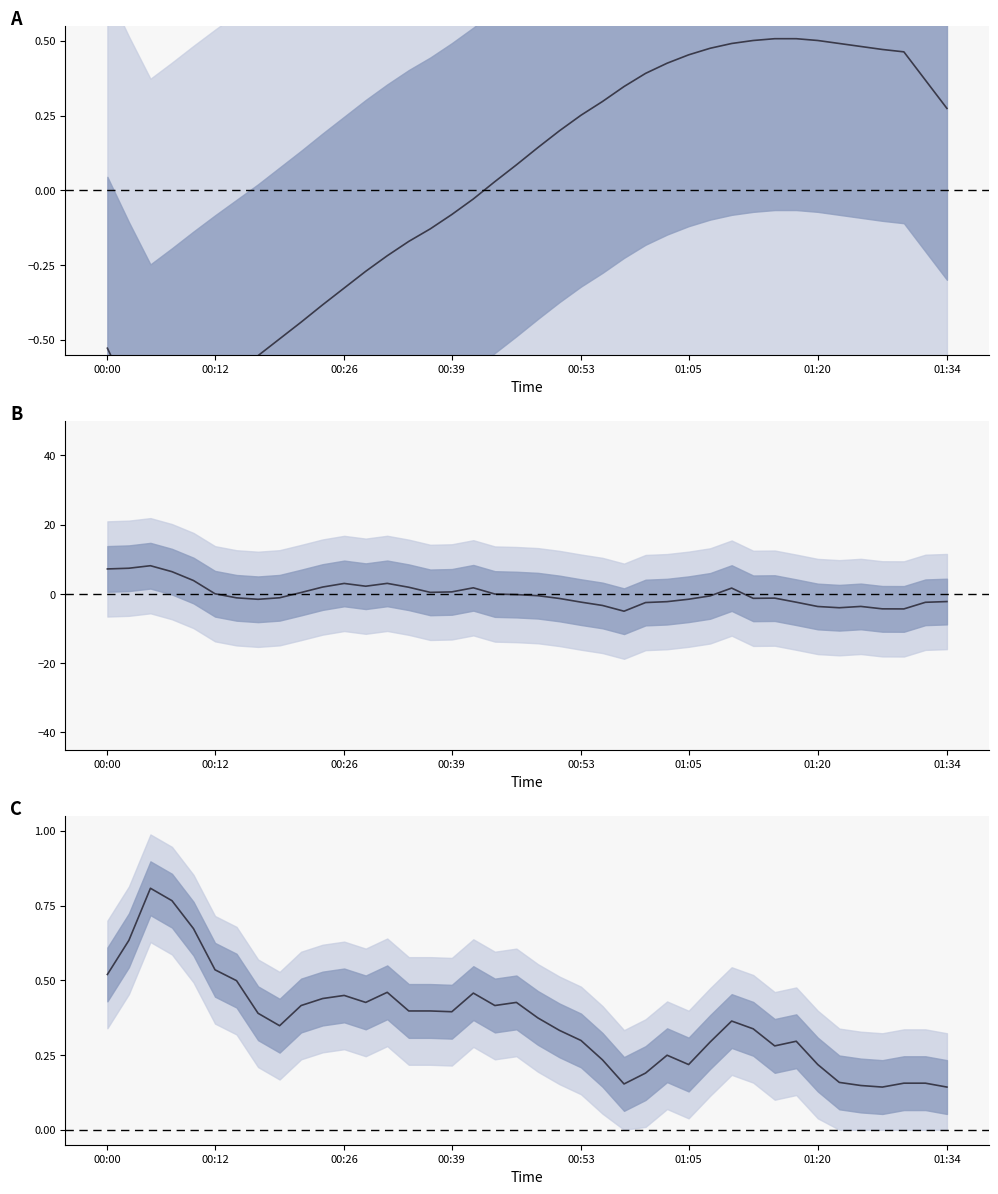

True or false: SDS_P1 has more than 2 interior local peaks.

True